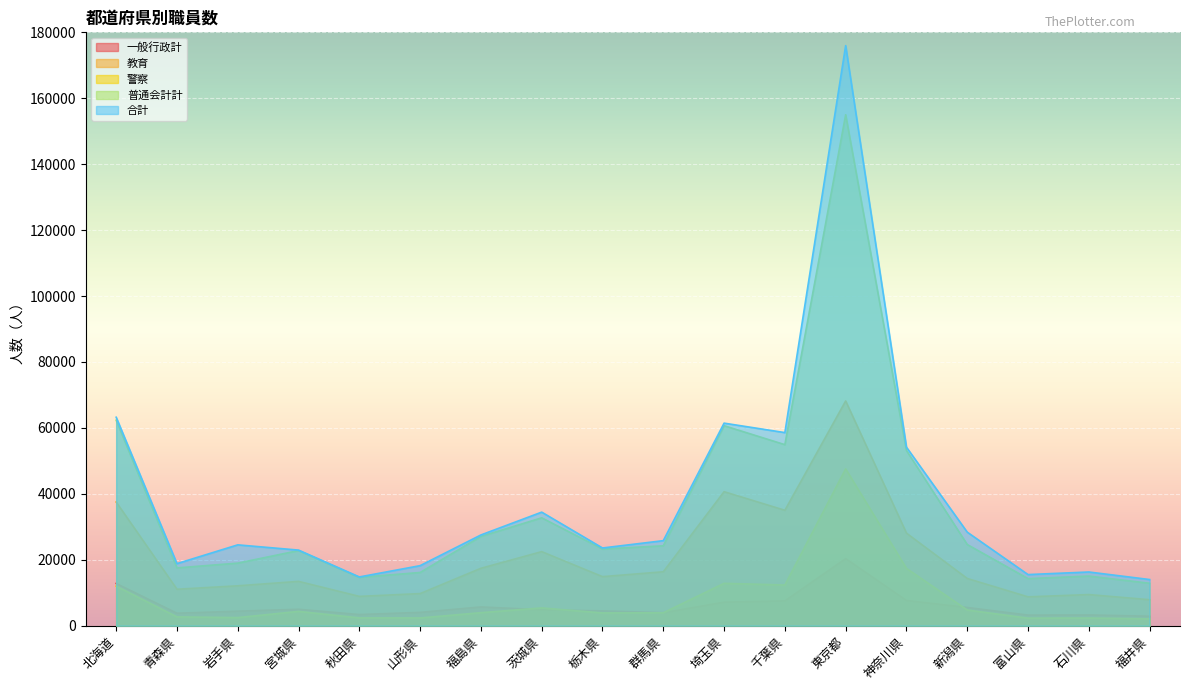

What is the lowest value of the 普通会計計 series?

12877